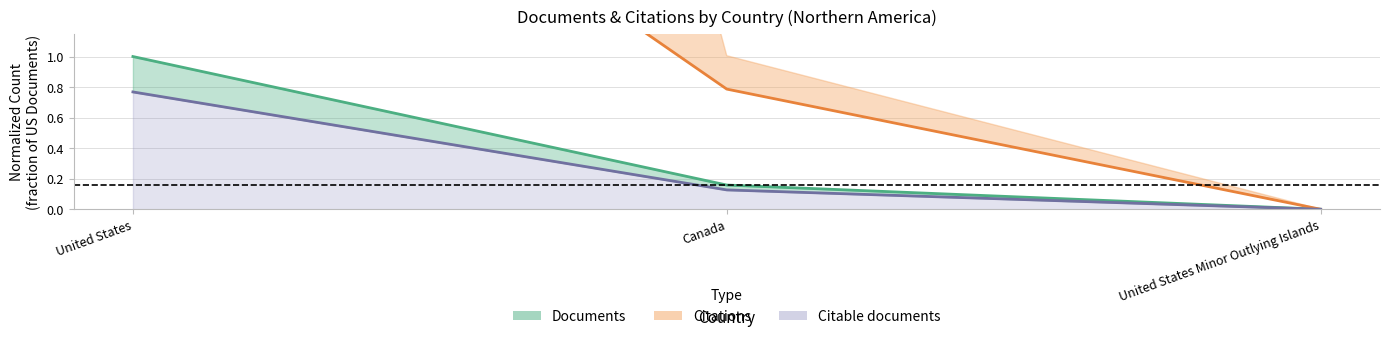

Reading left to right, extract all data points from this chart.

Documents (line): 1.0	0.2	0.0
Citations (line): 3.5	0.8	0.0
Citable documents (line): 0.8	0.1	0.0